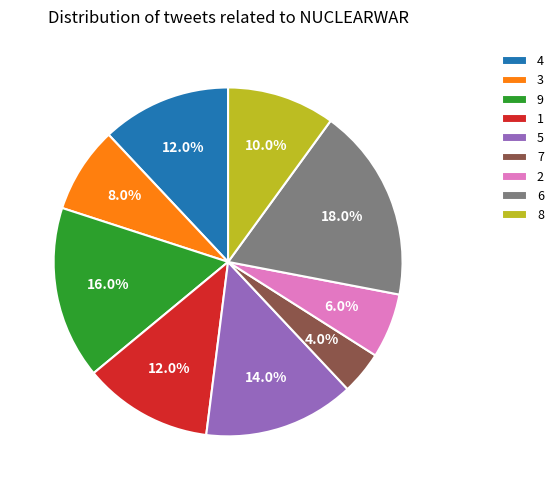

What is the ratio of the value at 9 to the value at 3?

2.0